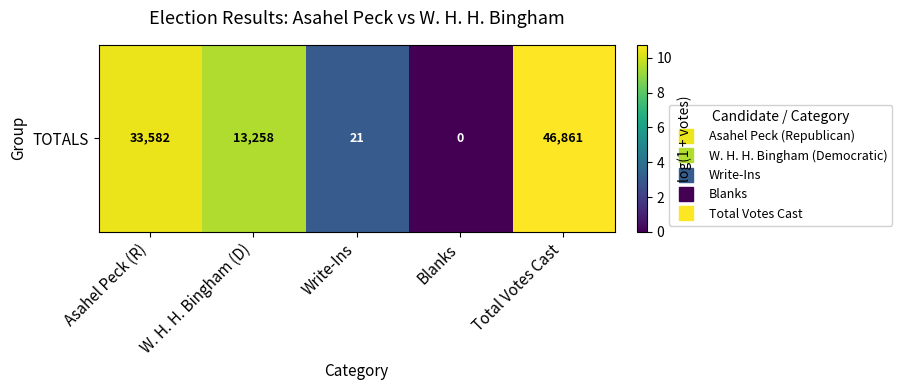

Reading right to left, transcribe all the data shown in this chart.

Total Votes Cast=10.8	Blanks=0.0	Write-Ins=3.1	W. H. H. Bingham (D)=9.5	Asahel Peck (R)=10.4